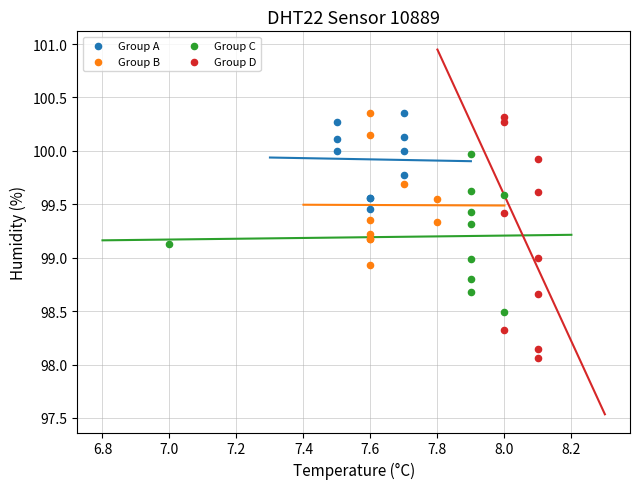

Which series has the widest spread of Y values?

Group D